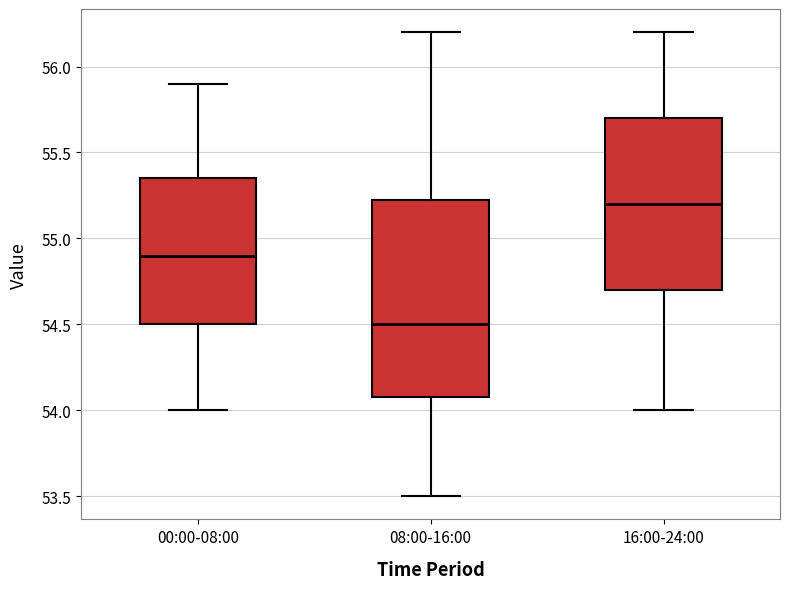

Reading left to right, transcribe this box plot: for each box, give where its median line is, the range the box spans, and where its two whiskers end, as read against the y-axis. The values are not printed on the chart, so give them approximately, as read against the axis.

00:00-08:00: median 54.90, box 54.50 to 55.35, whiskers 54.00 to 55.90
08:00-16:00: median 54.50, box 54.10 to 55.25, whiskers 53.50 to 56.20
16:00-24:00: median 55.20, box 54.70 to 55.70, whiskers 54.00 to 56.20